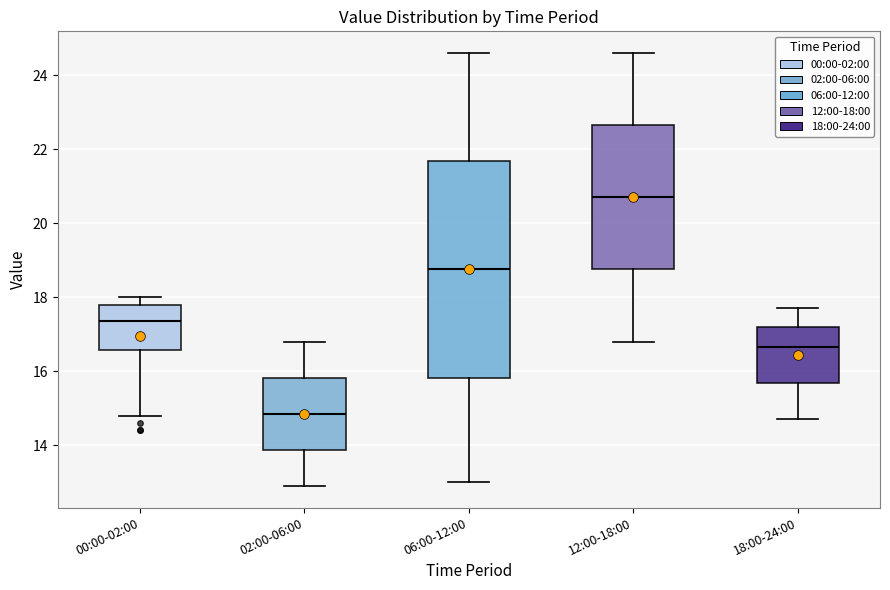

Reading left to right, transcribe this box plot: for each box, give where its median line is, the range the box spans, and where its two whiskers end, as read against the y-axis. The values are not printed on the chart, so give them approximately, as read against the axis.

00:00-02:00: median 17.4, box 16.6 to 17.8, whiskers 14.8 to 18.0
02:00-06:00: median 14.8, box 13.8 to 15.8, whiskers 13.0 to 16.8
06:00-12:00: median 18.8, box 15.8 to 21.6, whiskers 13.0 to 24.6
12:00-18:00: median 20.8, box 18.8 to 22.6, whiskers 16.8 to 24.6
18:00-24:00: median 16.6, box 15.6 to 17.2, whiskers 14.8 to 17.8